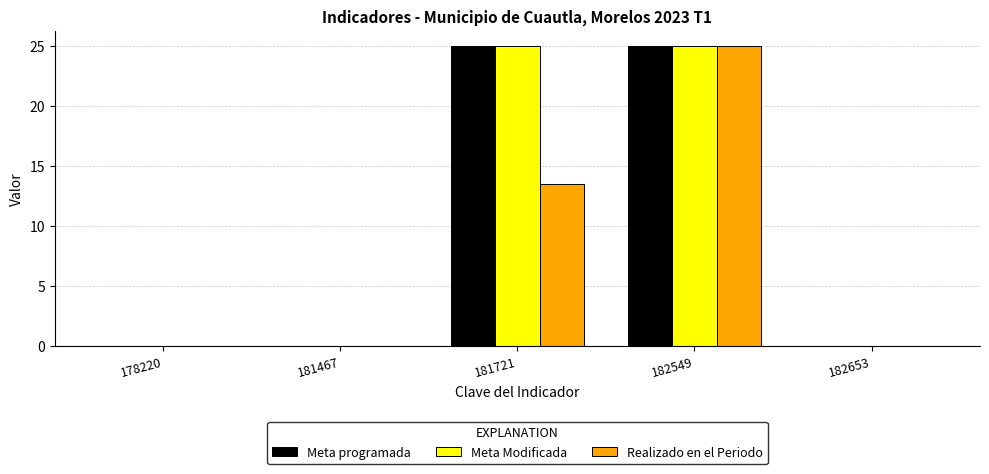

The value of Meta programada at 178220 is -10.6. True or false?

False